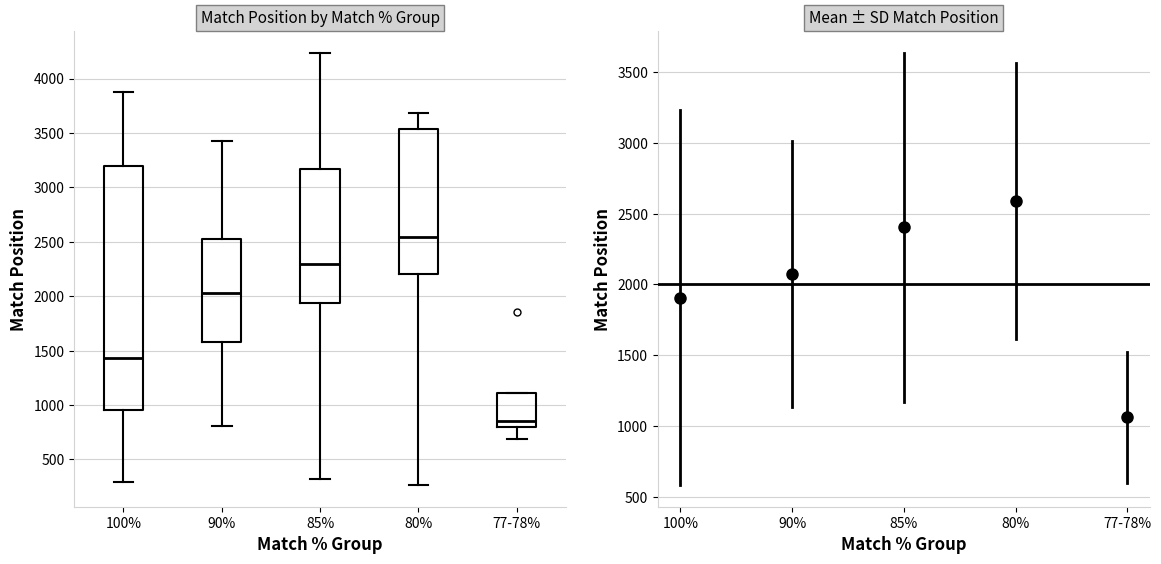

Comparing the boxes themselves (not the whiskers), which one is the tallest?

100%